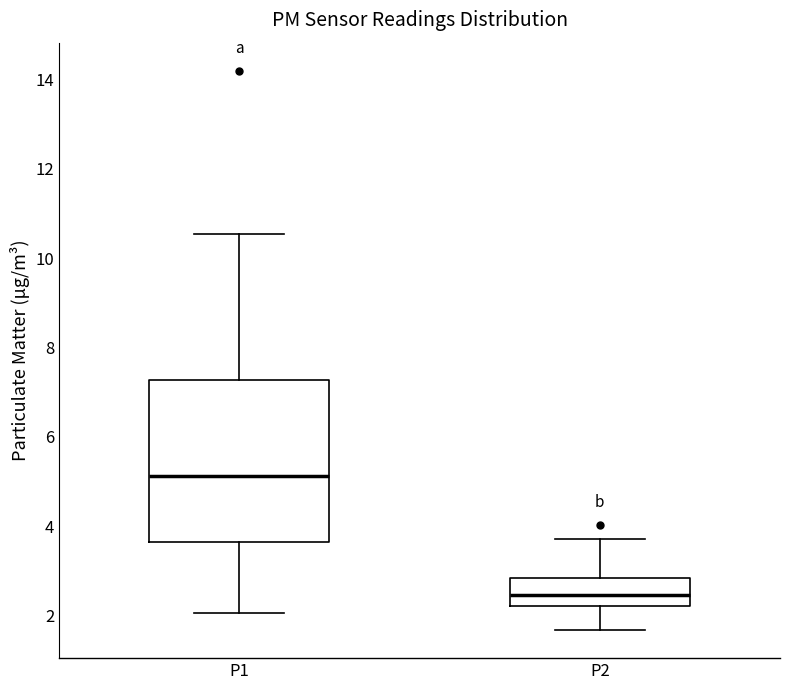

Where is the lower edge of the box for P2 on the y-axis? The values are not printed on the chart, so give them approximately, as read against the axis.

2.2